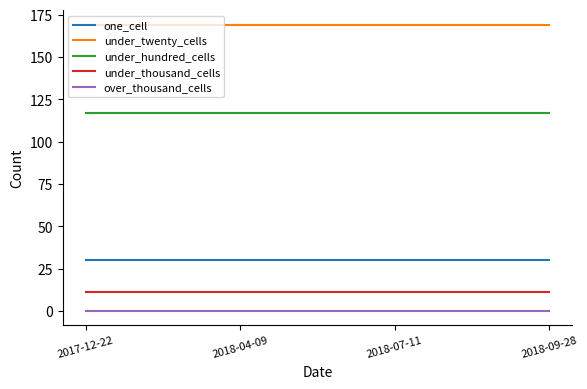

Reading left to right, what are all the values shown in this chart?

one_cell: 2017-12-22=30	2018-04-09=30	2018-07-11=30	2018-09-28=30
under_twenty_cells: 2017-12-22=169	2018-04-09=169	2018-07-11=169	2018-09-28=169
under_hundred_cells: 2017-12-22=117	2018-04-09=117	2018-07-11=117	2018-09-28=117
under_thousand_cells: 2017-12-22=11	2018-04-09=11	2018-07-11=11	2018-09-28=11
over_thousand_cells: 2017-12-22=0	2018-04-09=0	2018-07-11=0	2018-09-28=0